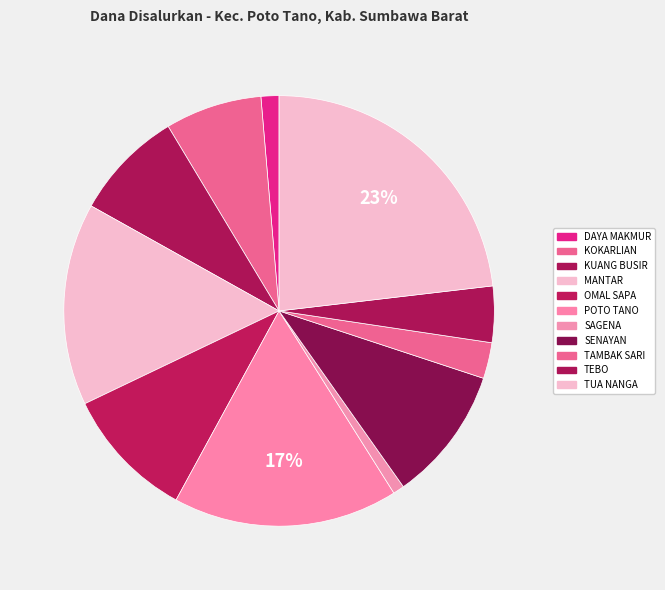

Rank the categories by value from lowest to highest.

SD NEGERI SAGENA, SD NEGERI DAYA MAKMUR, SD NEGERI TAMBAK SARI, SD NEGERI TEBO, SD NEGERI KOKARLIAN, SD NEGERI KUANG BUSIR, SD NEGERI OMAL SAPA, SD NEGERI SENAYAN, SD NEGERI MANTAR, SD NEGERI POTO TANO, SD NEGERI TUA NANGA